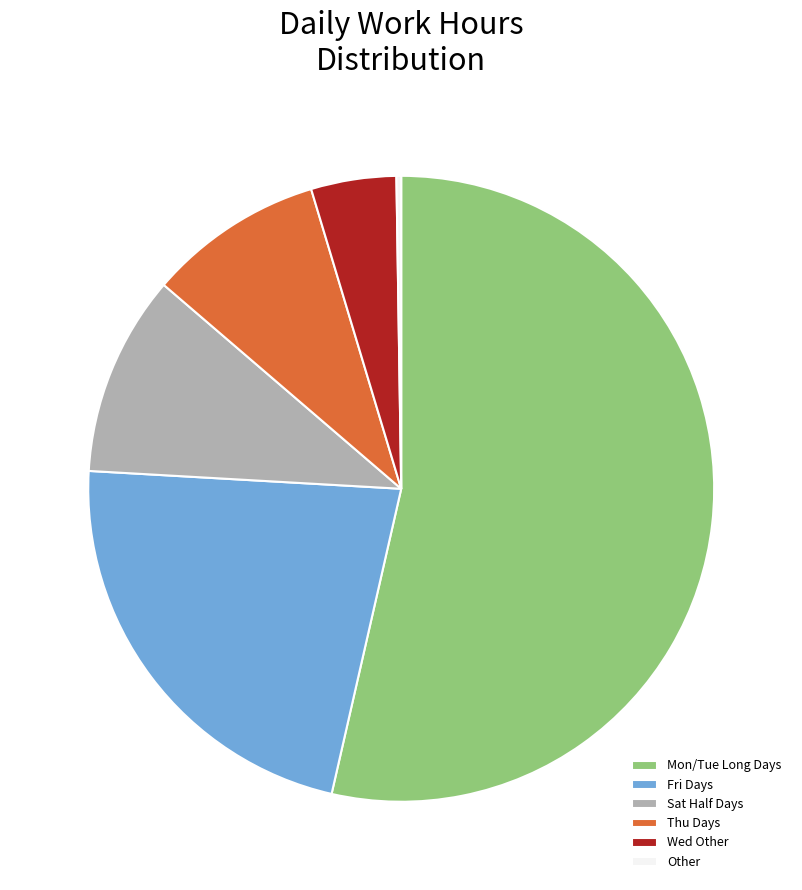

Which has a higher value, Fri Days or Mon/Tue Long Days?

Mon/Tue Long Days